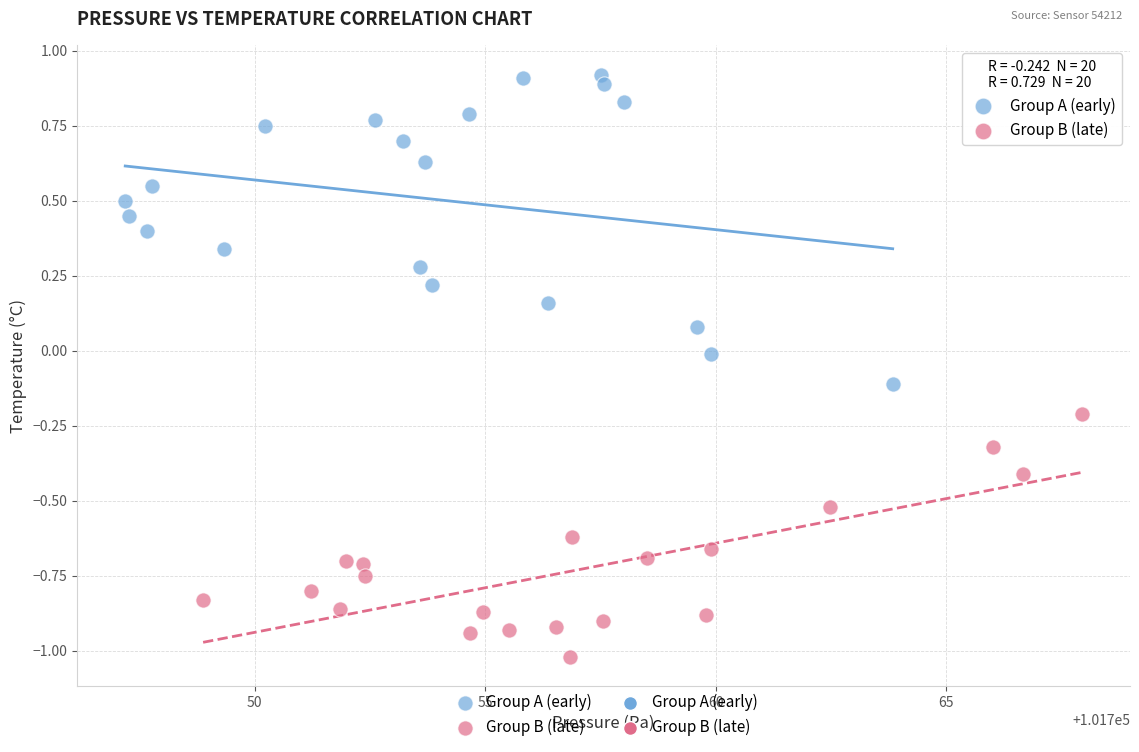

Which series has the largest Y range (max minus min)?

Group A (early)